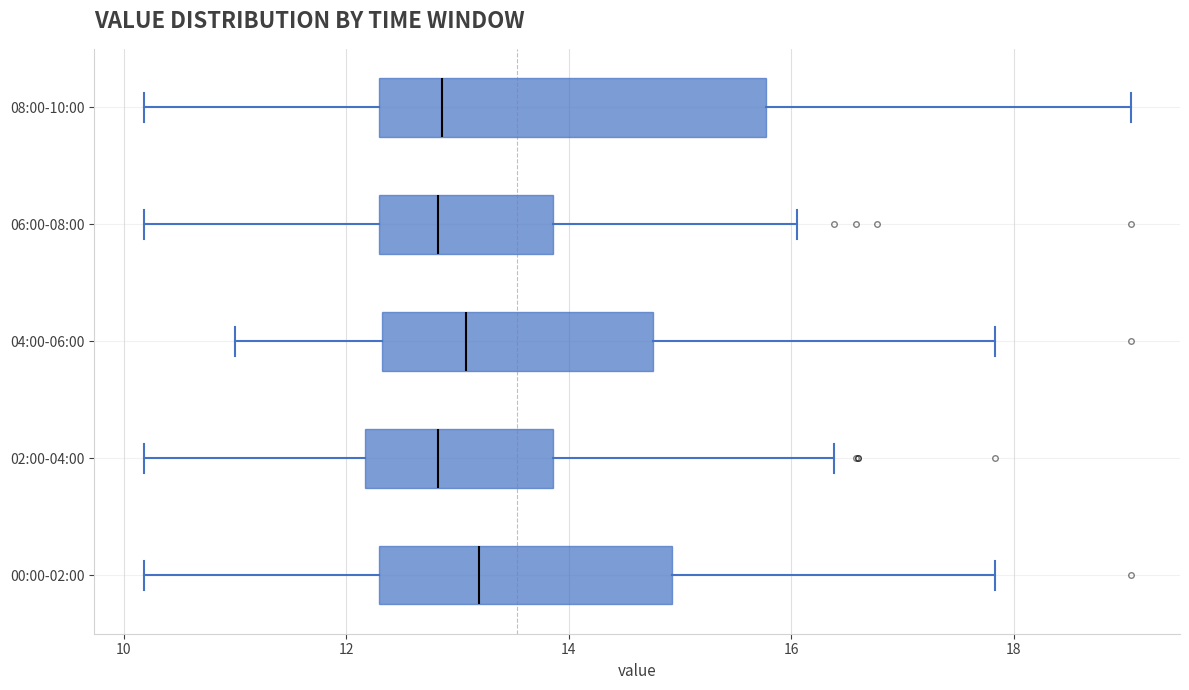

Reading bottom to top, transcribe this box plot: for each box, give where its median line is, the range the box spans, and where its two whiskers end, as read against the x-axis. The values are not printed on the chart, so give them approximately, as read against the axis.

00:00-02:00: median 13.2, box 12.4 to 15.0, whiskers 10.2 to 17.8
02:00-04:00: median 12.8, box 12.2 to 13.8, whiskers 10.2 to 16.4
04:00-06:00: median 13.0, box 12.4 to 14.8, whiskers 11.0 to 17.8
06:00-08:00: median 12.8, box 12.4 to 13.8, whiskers 10.2 to 16.0
08:00-10:00: median 12.8, box 12.4 to 15.8, whiskers 10.2 to 19.0